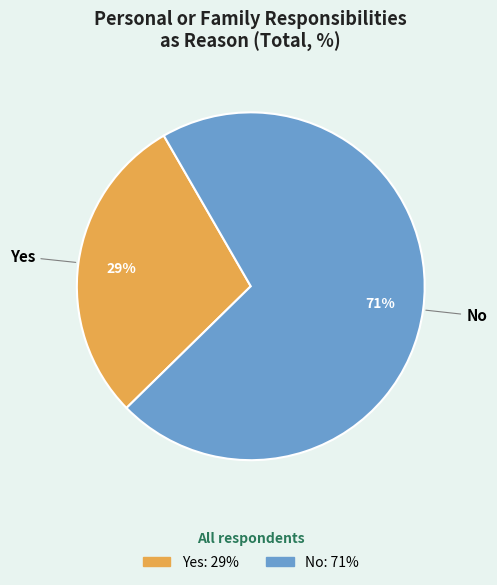

What percentage is the Yes slice, to the nearest percent?

29%